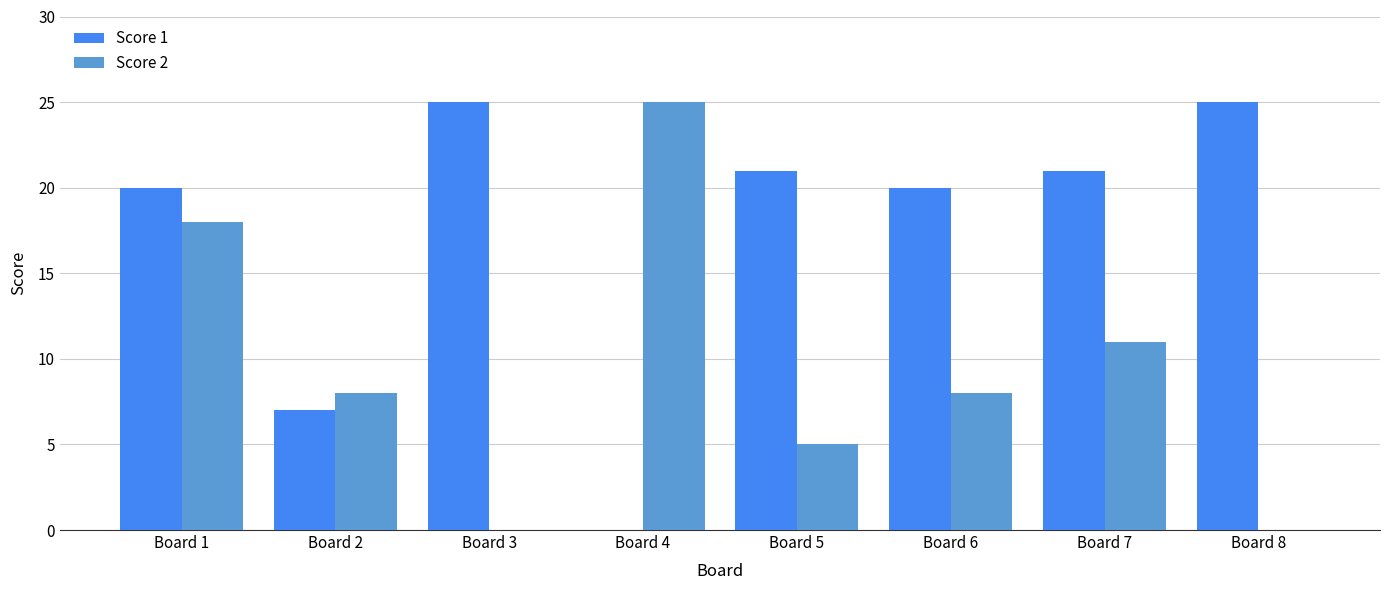

Is it true that Score 2 equals 0 at Board 8?

True